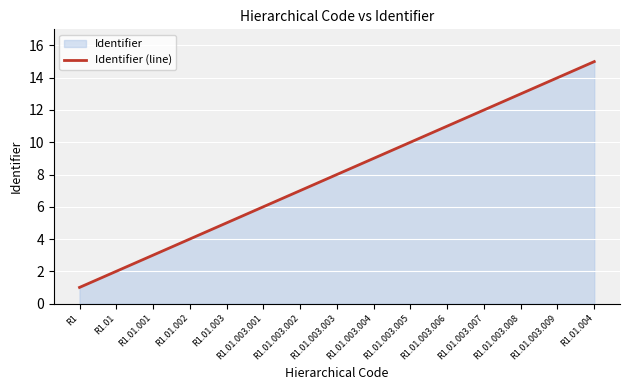

Is it true that the value at R1.01.003.009 is 14?

True